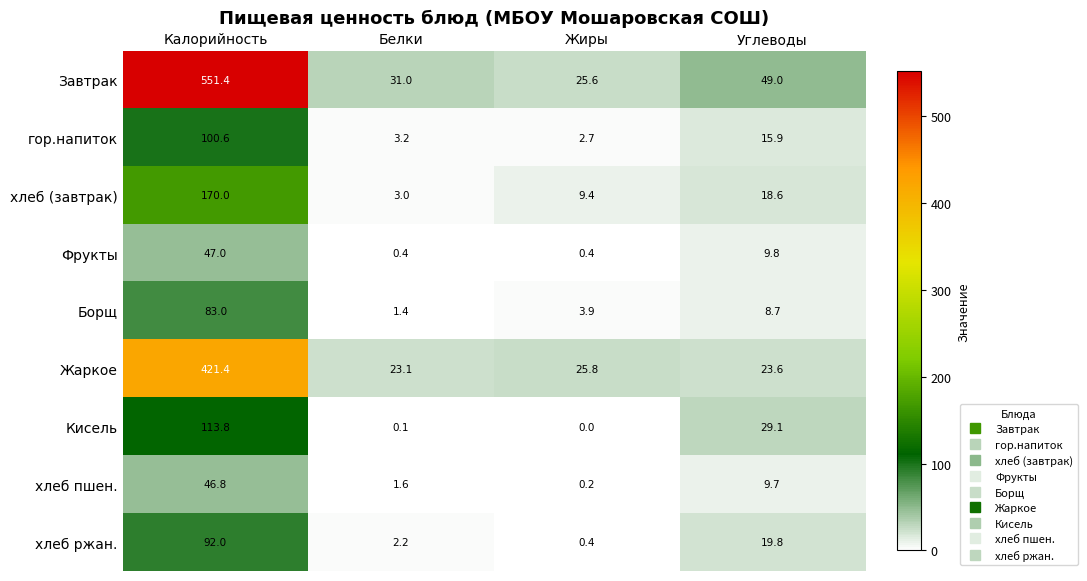

Between Белки and Жиры, which series saw the biggest shift?

хлеб (завтрак)